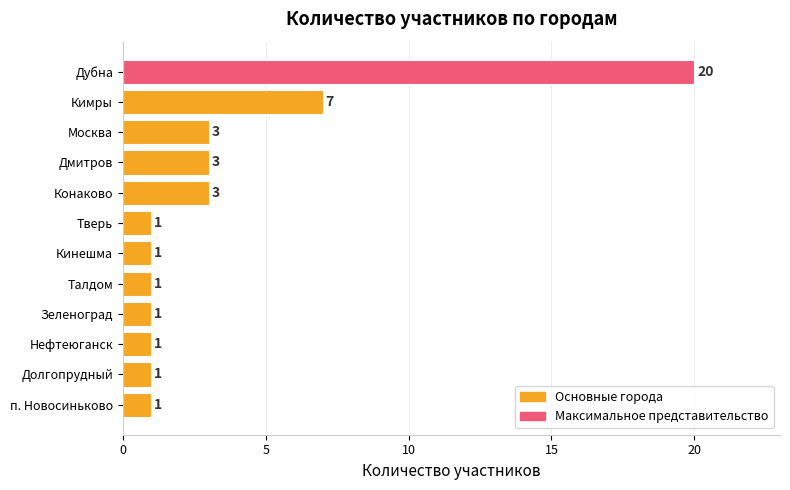

What is the ratio of the value at Нефтеюганск to the value at Дмитров?

0.3